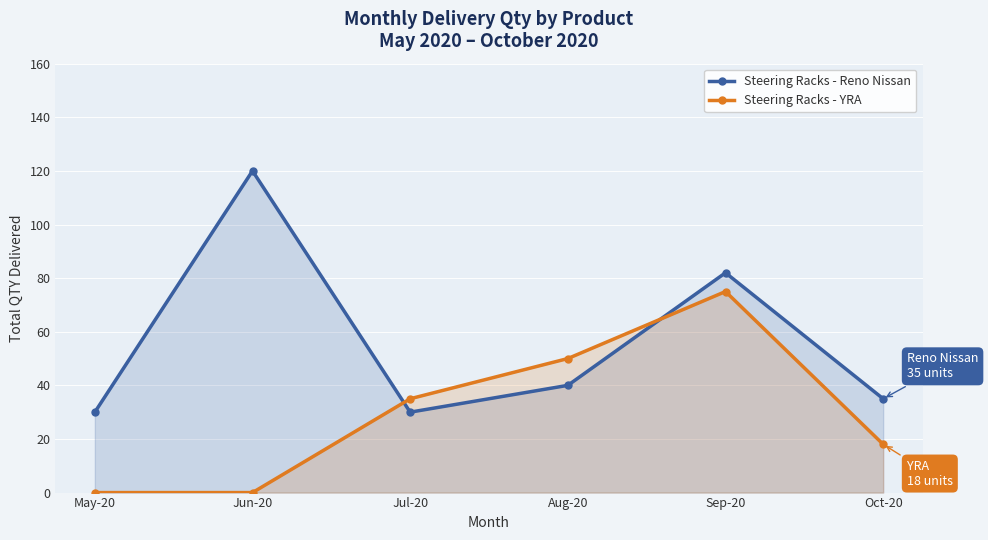

At which label does Steering Racks - YRA first exceed 35?

Aug-20